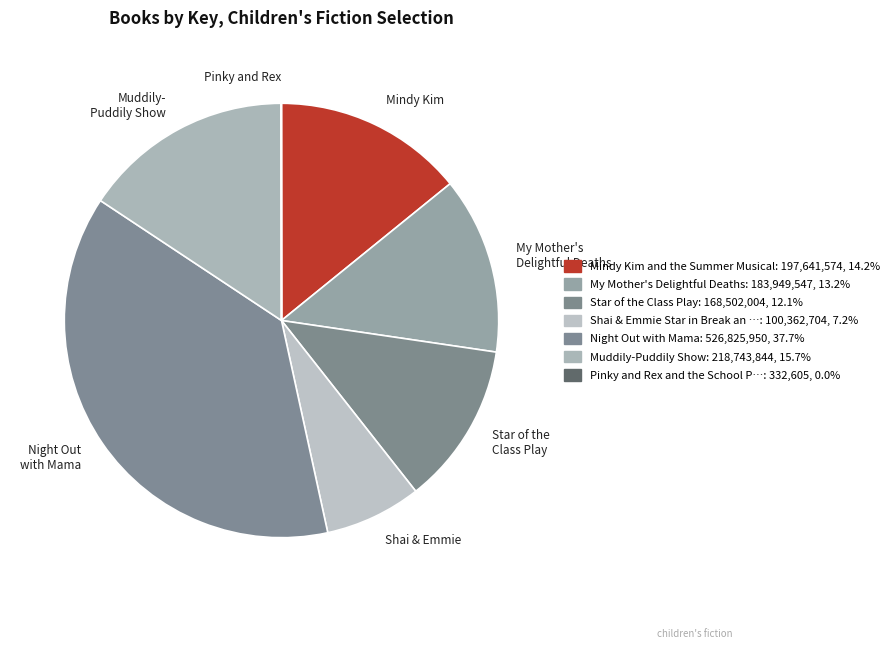

Is there a majority slice in this chart?

No